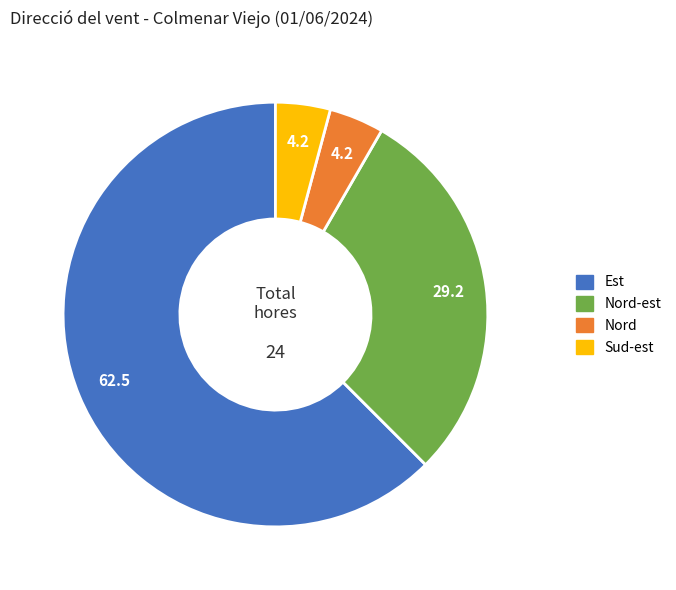

Is there a majority slice in this chart?

Yes